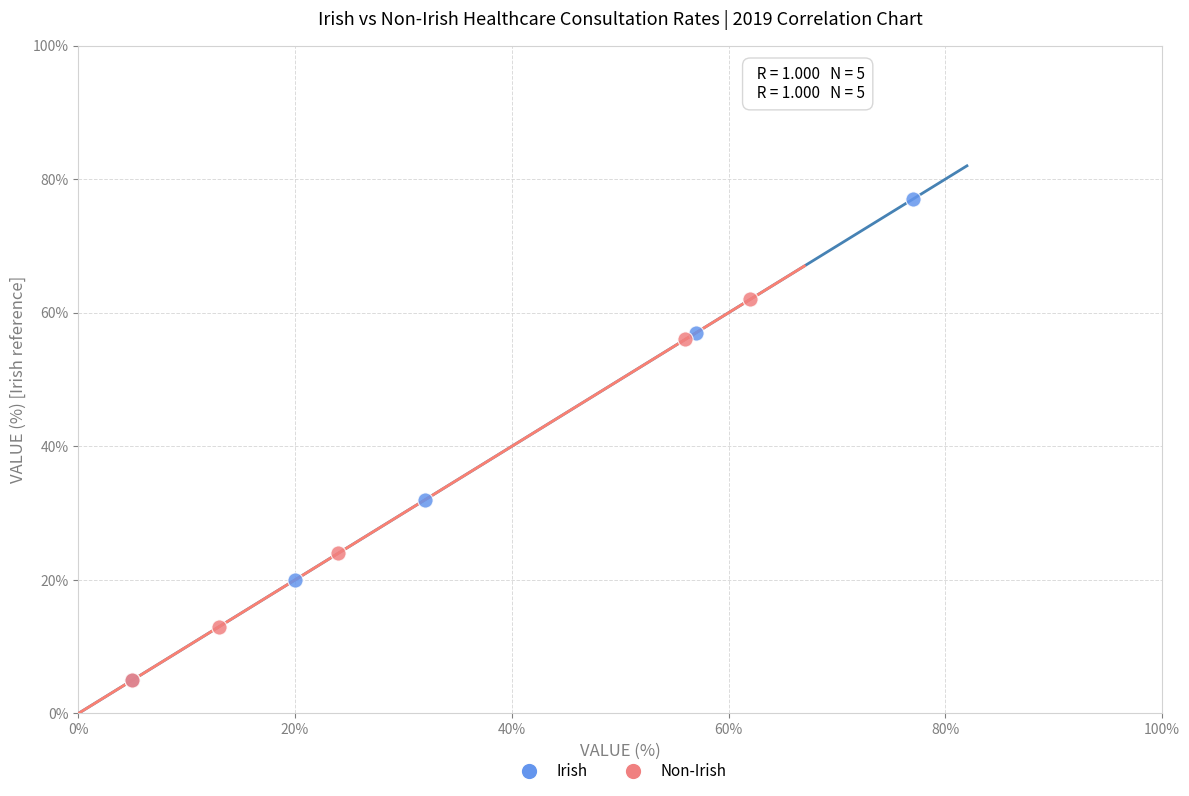

Which series has the widest spread of Y values?

Irish